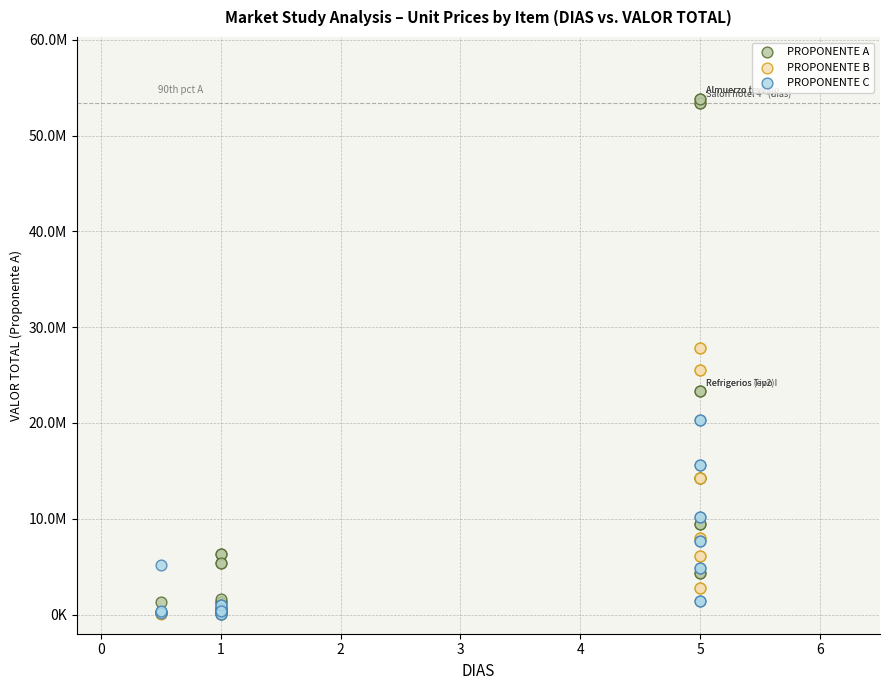

What are all the series names shown in the legend?

PROPONENTE A, PROPONENTE B, PROPONENTE C